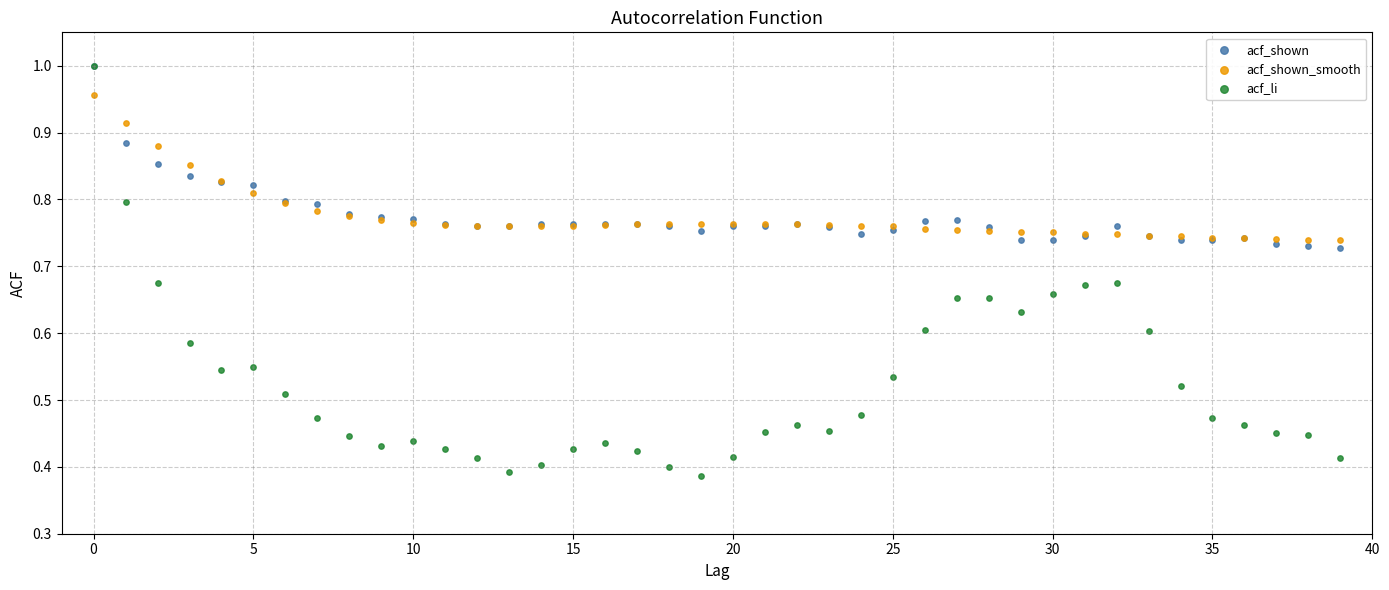

Which series has the widest spread of Y values?

acf_li